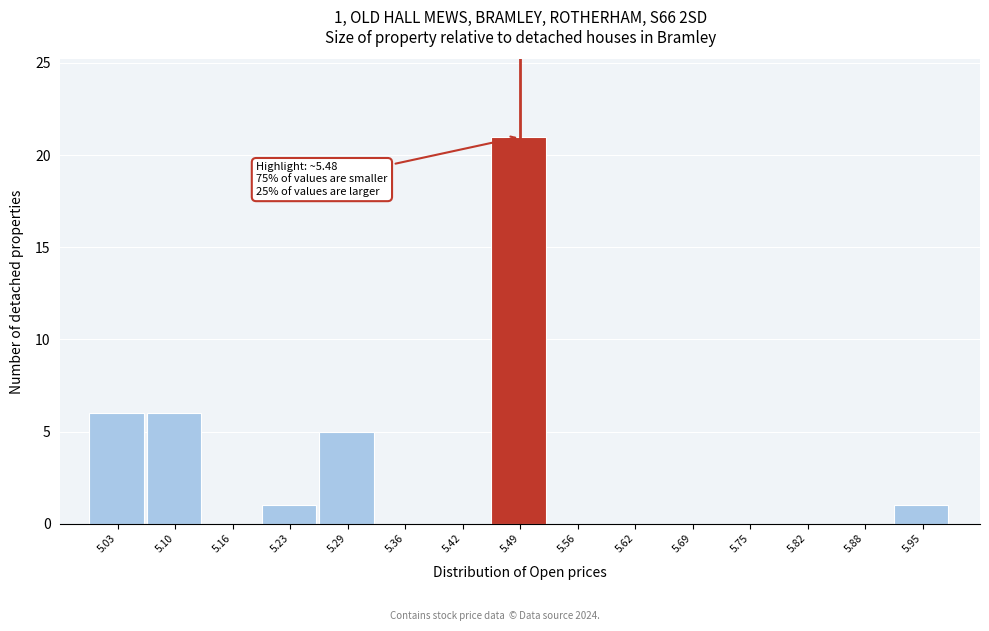

Which range on the x-axis has the tallest bar?

5.46 to 5.52